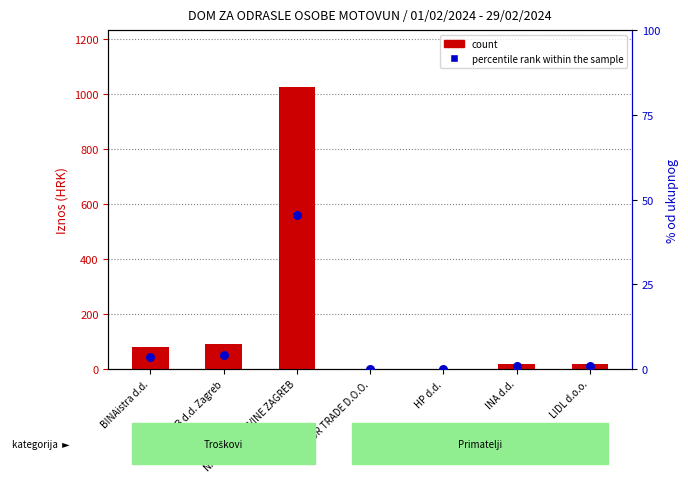

Is the value of count at HPB d.d. Zagreb greater than the value of percentile rank within the sample at NARODNE NOVINE ZAGREB?

Yes